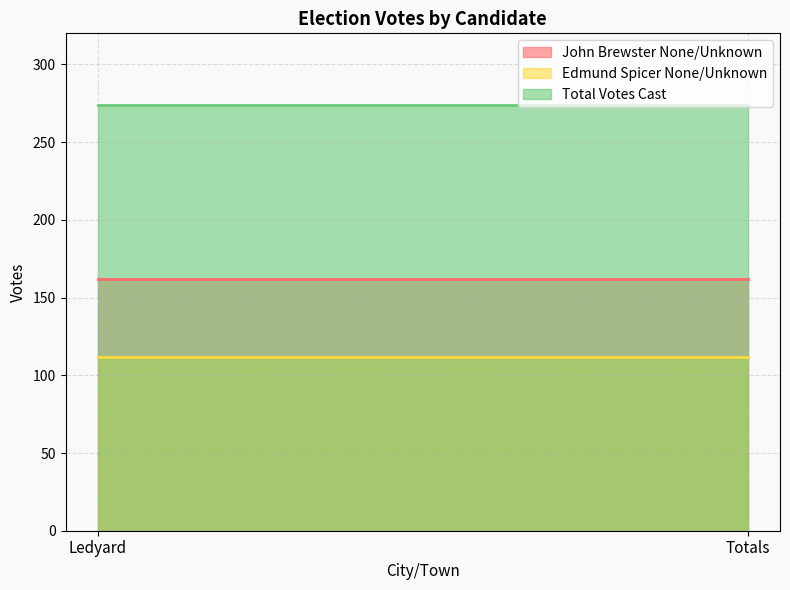

Which series has the largest range (max minus min)?

John Brewster None/Unknown